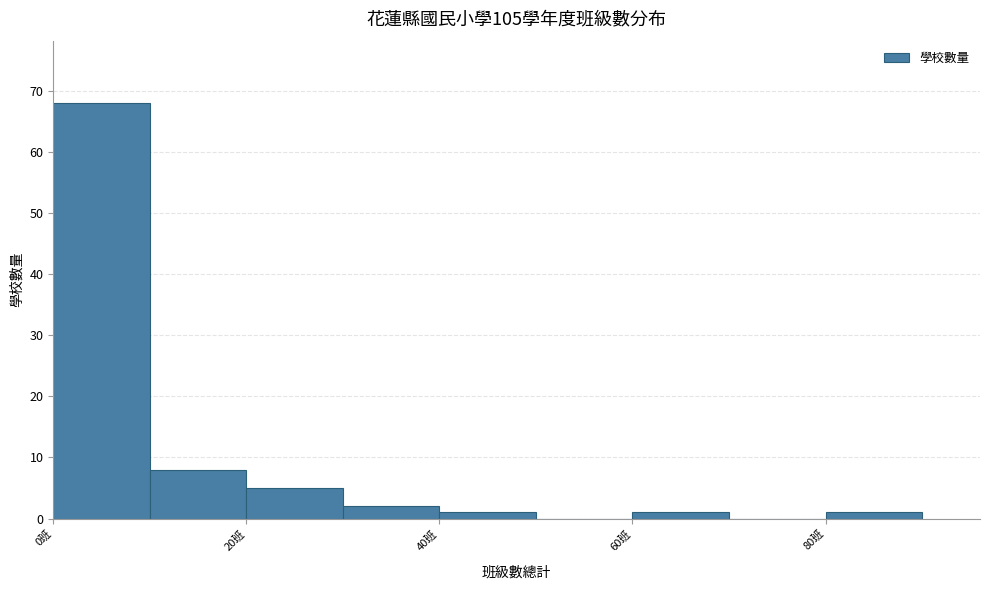

Which range on the x-axis has the tallest bar?

0 to 10